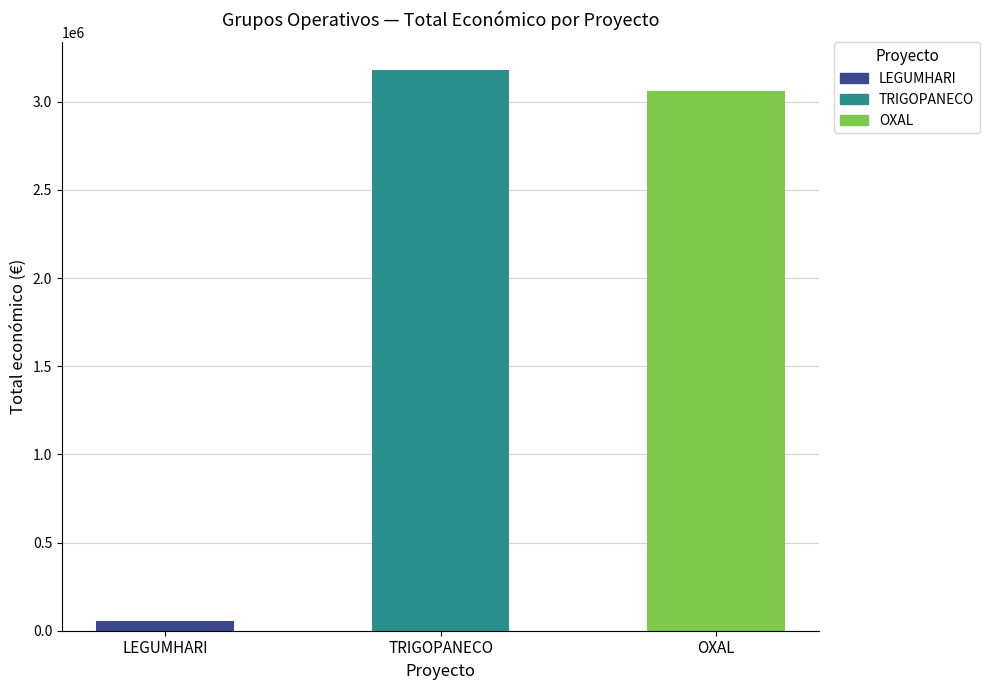

At which category does the chart reach its peak across all series?

TRIGOPANECO